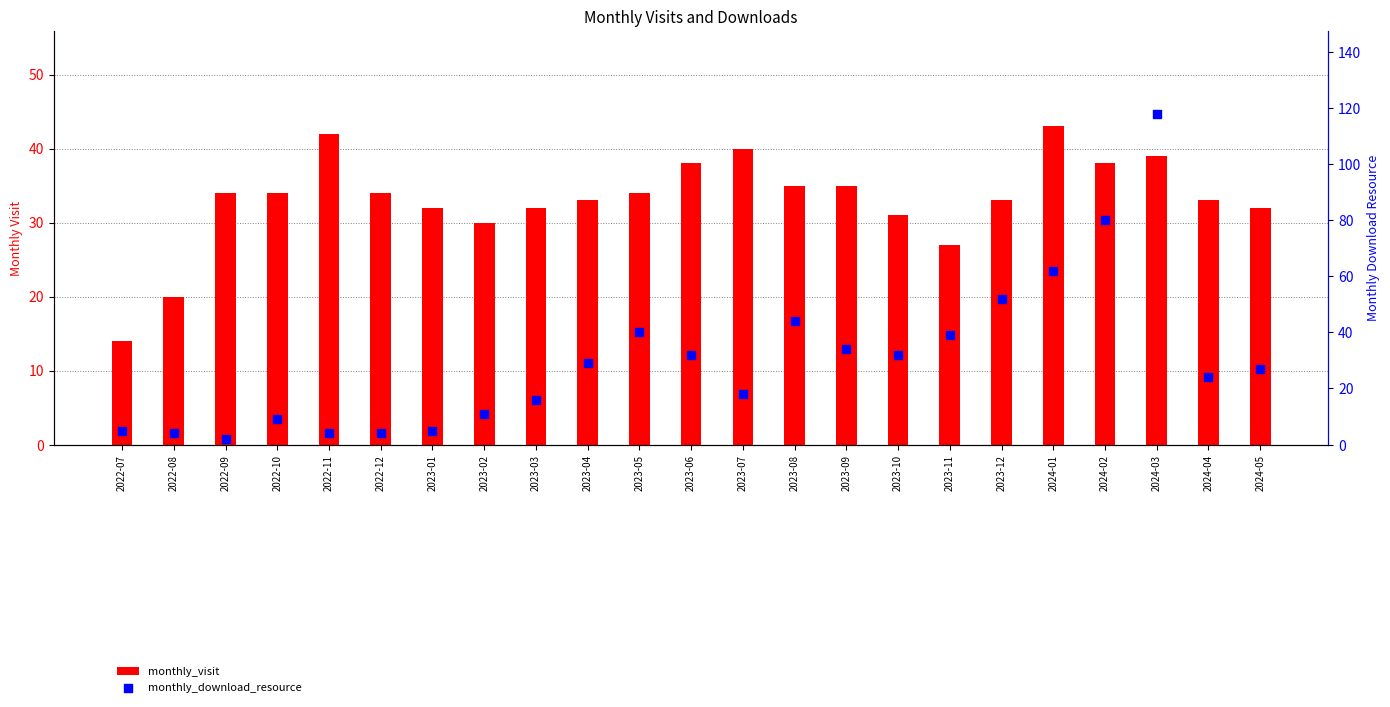

Which series reaches the minimum Y coordinate?

monthly_download_resource